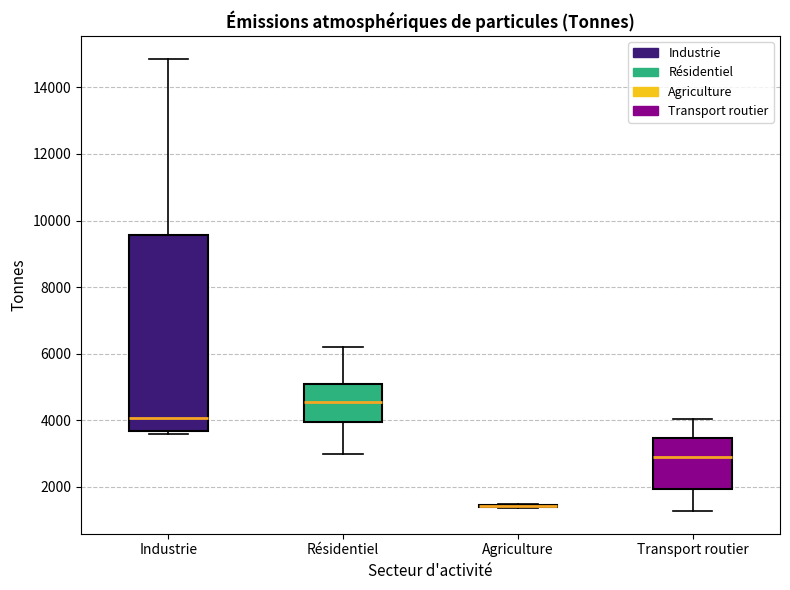

Reading left to right, transcribe this box plot: for each box, give where its median line is, the range the box spans, and where its two whiskers end, as read against the y-axis. The values are not printed on the chart, so give them approximately, as read against the axis.

Industrie: median 4000, box 3600 to 9600, whiskers 3600 (just below the box's lower edge) to 14800
Résidentiel: median 4600, box 4000 to 5000, whiskers 3000 to 6200
Agriculture: box collapsed to a line at 1400, whiskers 1400 to 1400
Transport routier: median 3000, box 2000 to 3400, whiskers 1200 to 4000